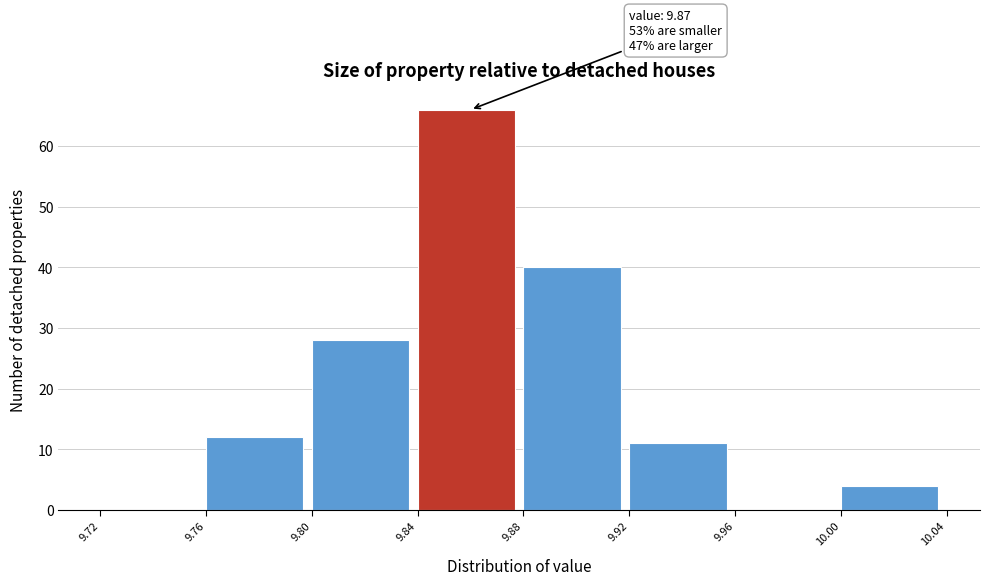

Over which range of the x-axis is the bar tallest?

9.84 to 9.88